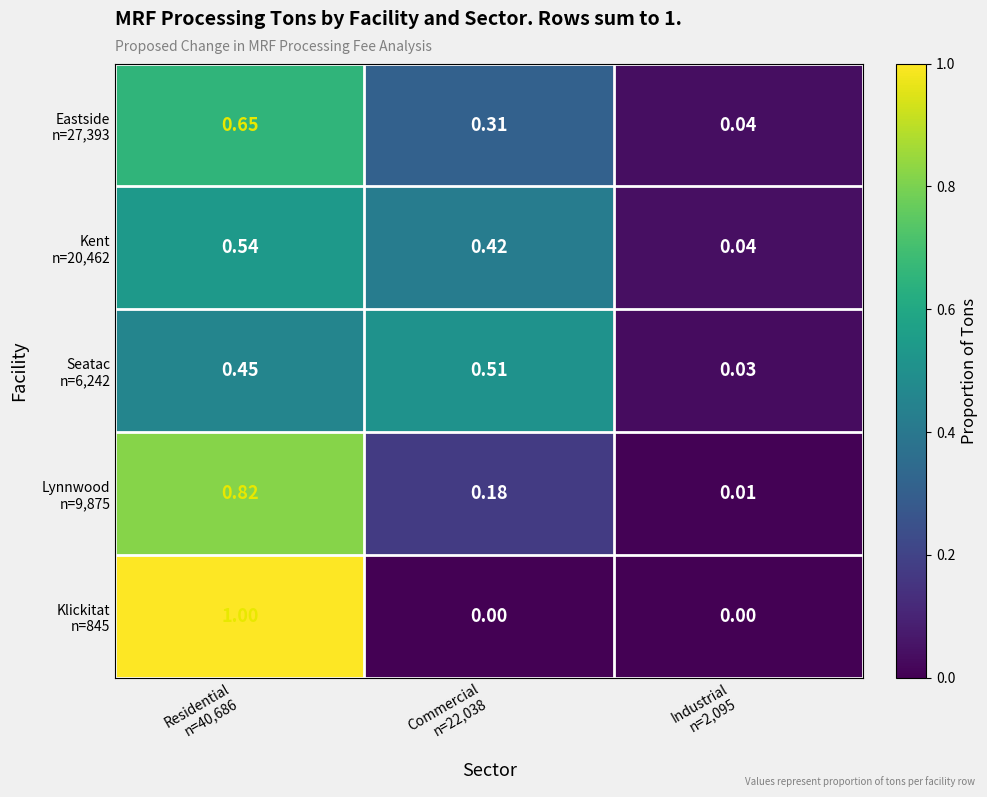

Count the number of data series in this chart.

5